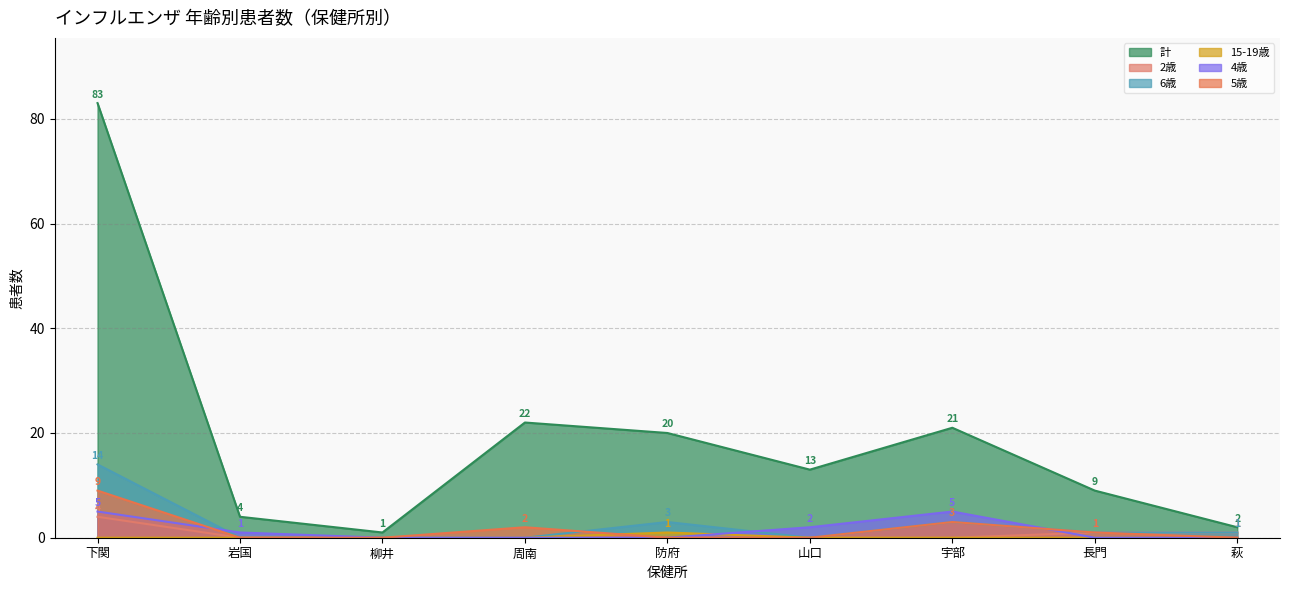

What is the sum of all 4歳 values?

13